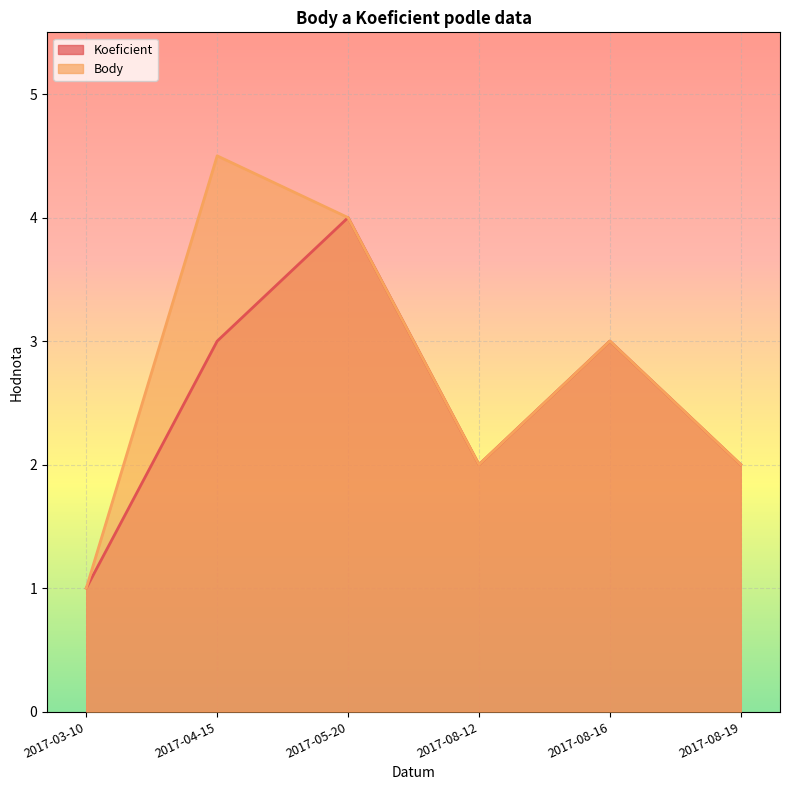

True or false: Body and Koeficient intersect in this chart.

False